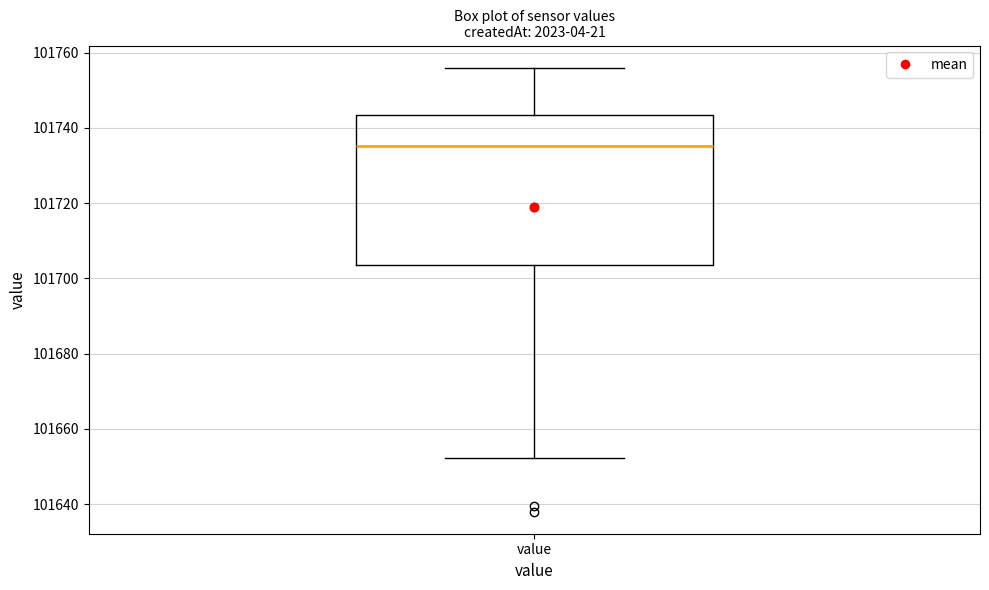

Read this box plot against the y-axis: the position of the median line, the range covered by the box, and the ends of both whiskers. The values are not printed on the chart, so give them approximately, as read against the axis.

median 101736, box 101704 to 101744, whiskers 101652 to 101756